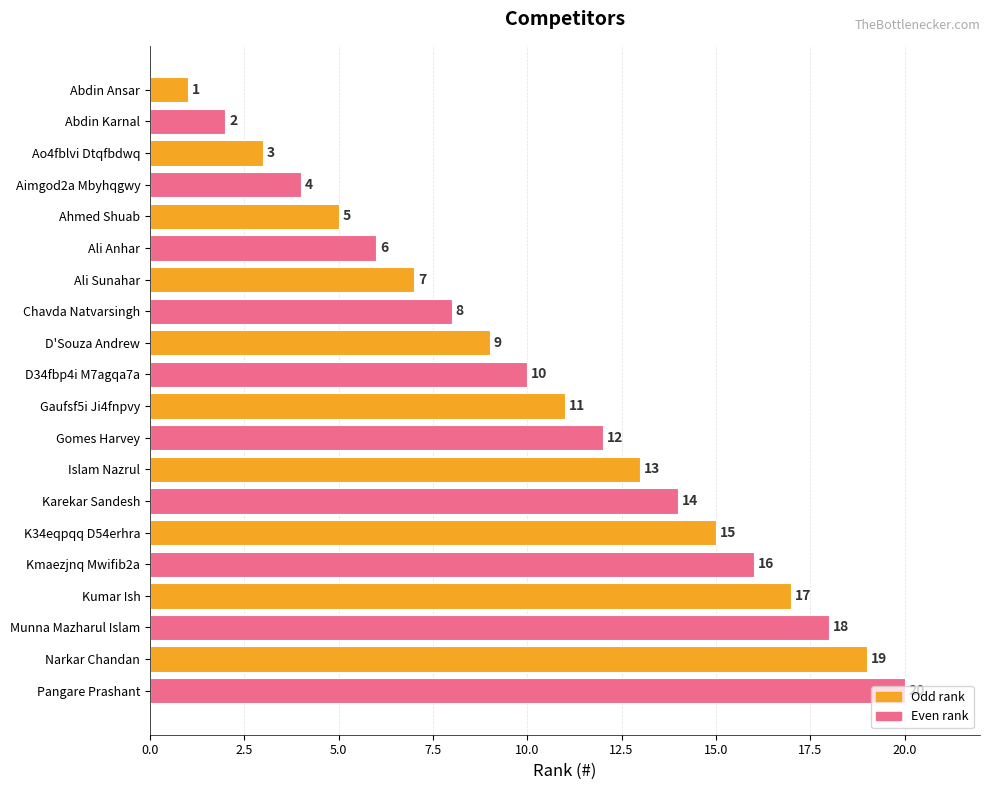

What is the ratio of the value at Kmaezjnq Mwifib2a to the value at Aimgod2a Mbyhqgwy?

4.0